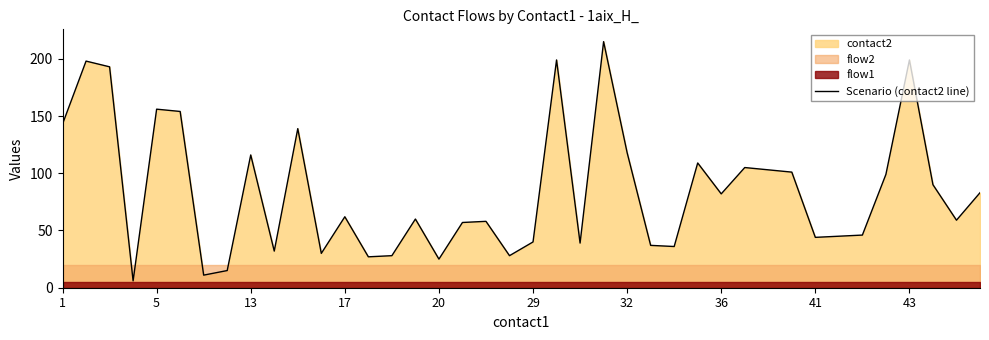

The value of Scenario (contact2 line) at 13 is 116. True or false?

True